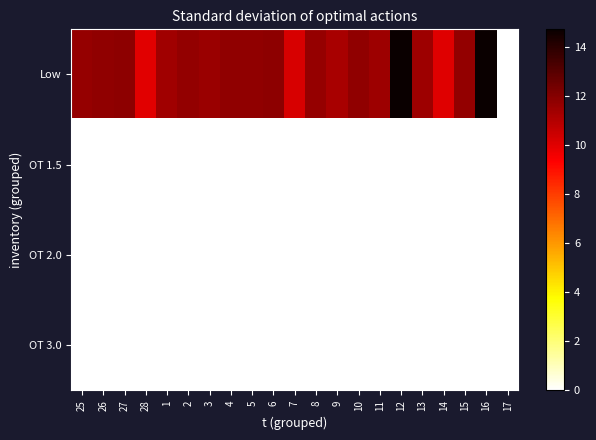

Which series changed the most between 27 and 6?

Low